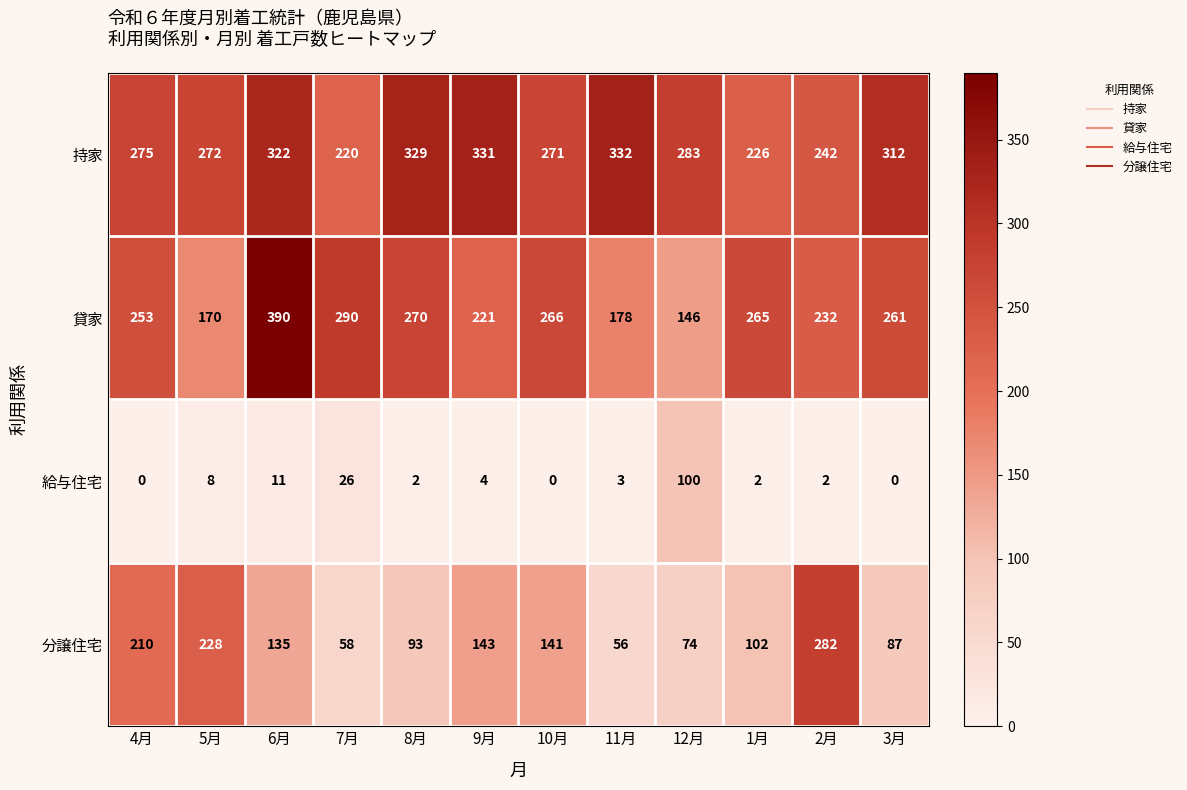

At which category is the sum across all series the highest?

6月